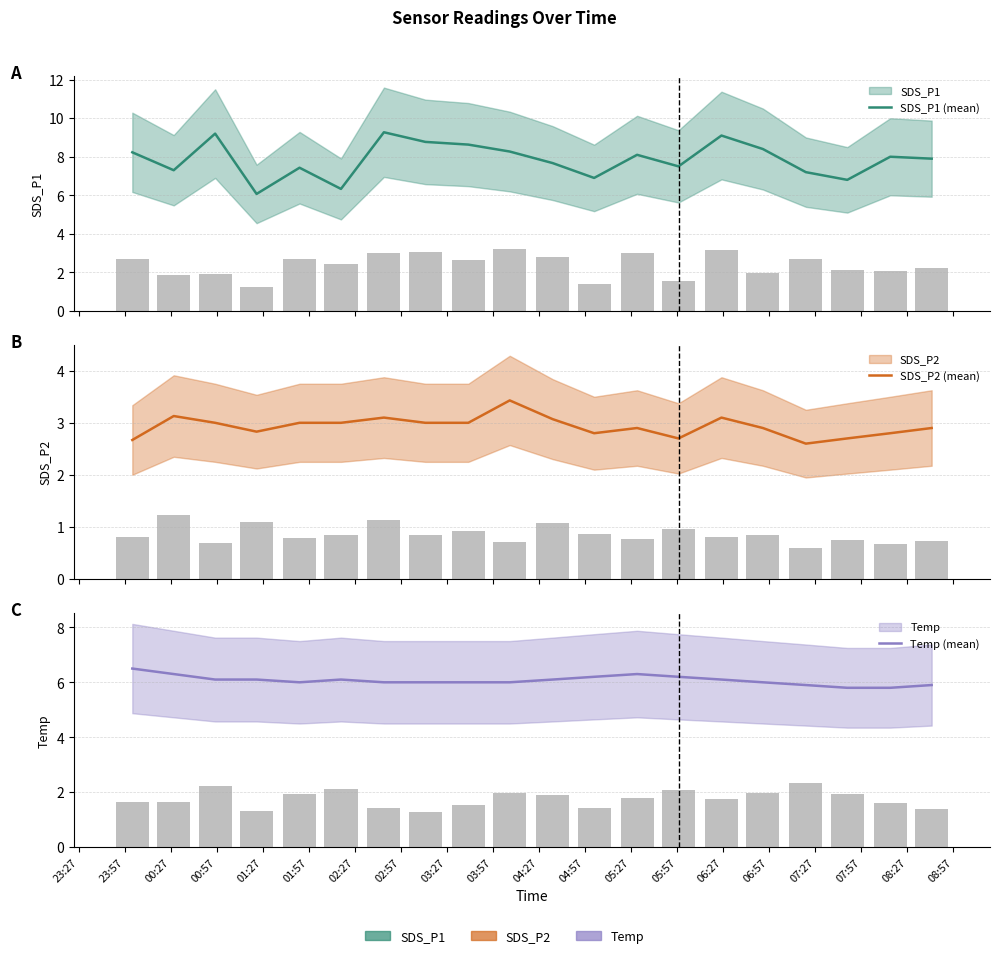

How many bars are there in each group?

3